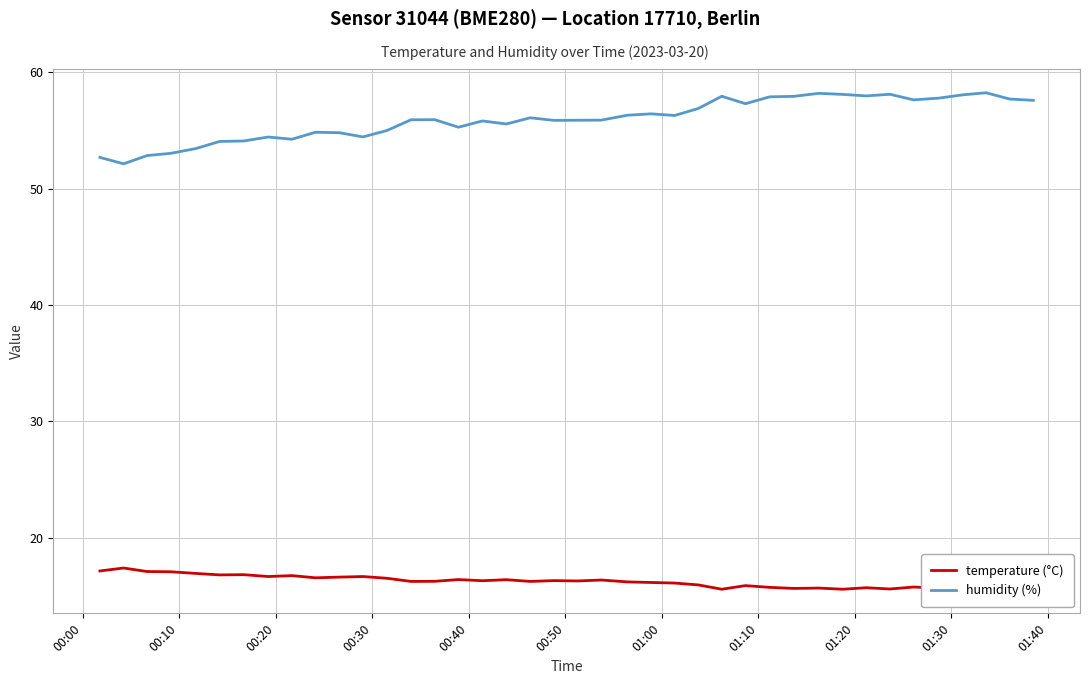

How many interior local valleys does the humidity (%) series have?

10